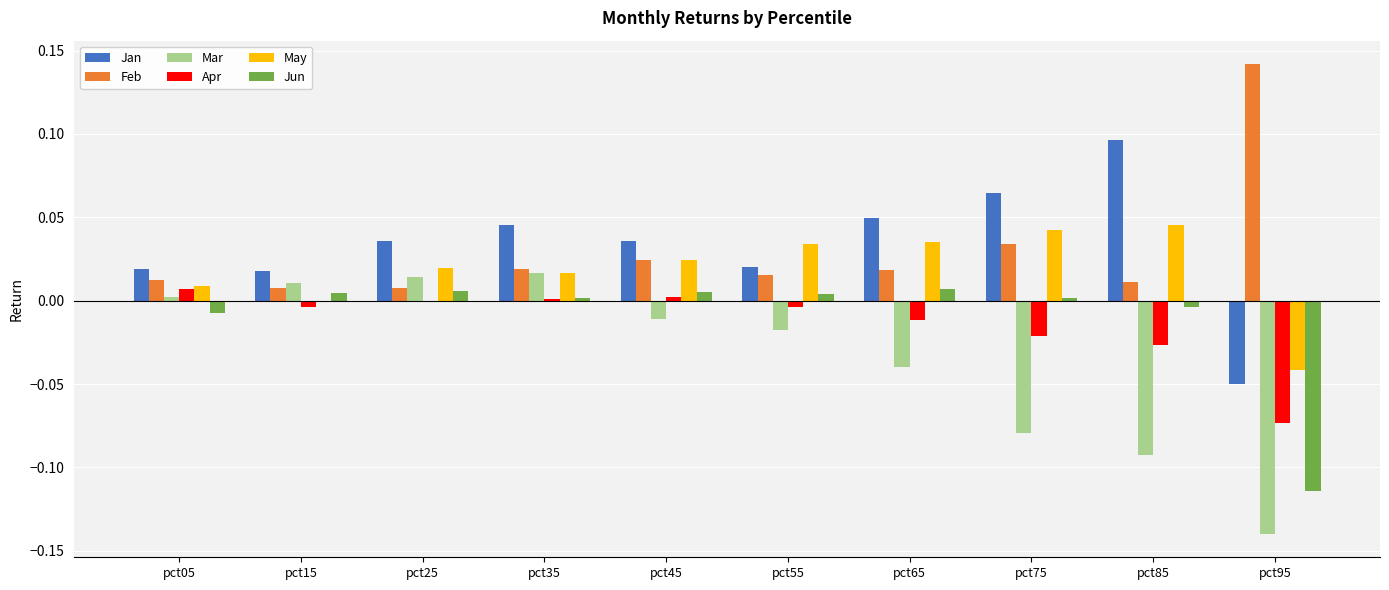

Which category has the highest value across all series?

pct95